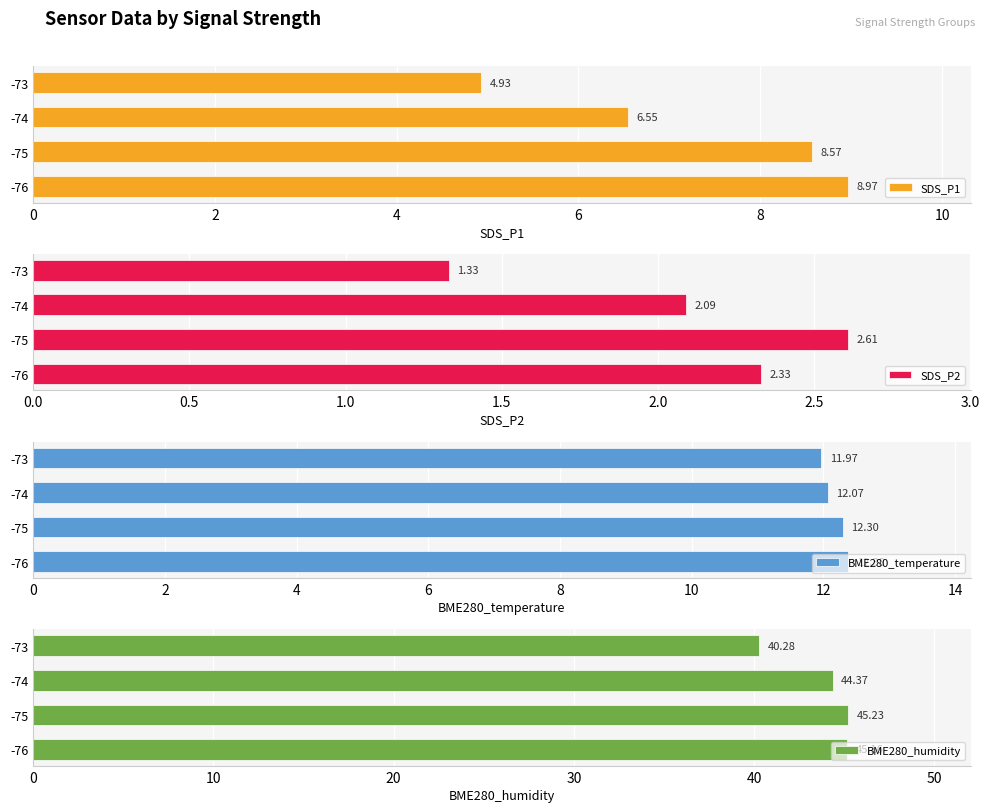

Does the chart contain stacked bars?

No